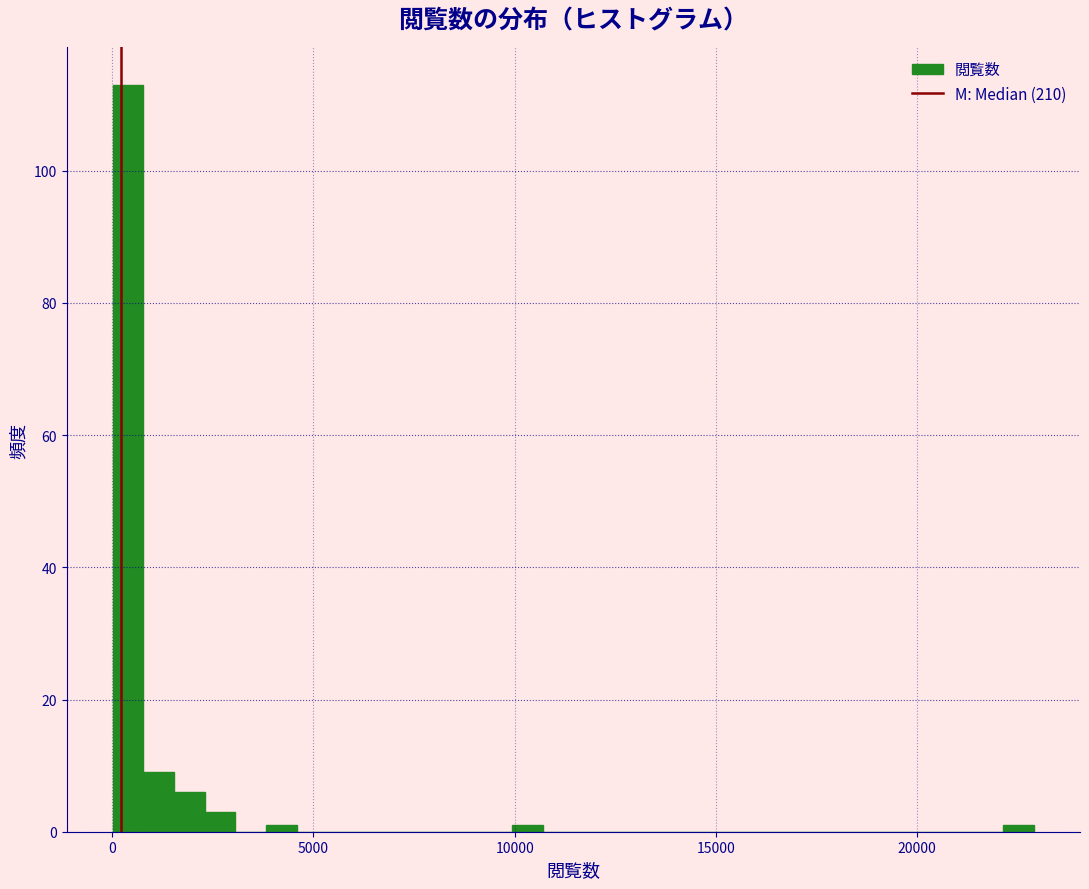

Read against the x-axis, roughly where is the centre of the tallest bar?

500